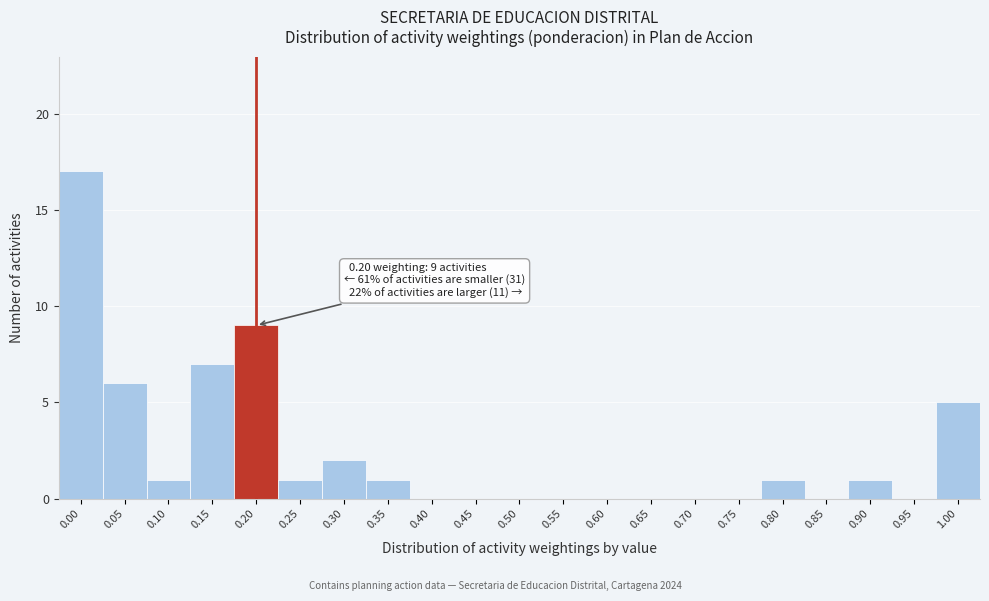

Reading left to right, what are all the values shown in this chart?

0.00=17	0.05=6	0.10=1	0.15=7	0.20=9	0.25=1	0.30=2	0.35=1	0.40=0	0.45=0	0.50=0	0.55=0	0.60=0	0.65=0	0.70=0	0.75=0	0.80=1	0.85=0	0.90=1	0.95=0	1.00=5